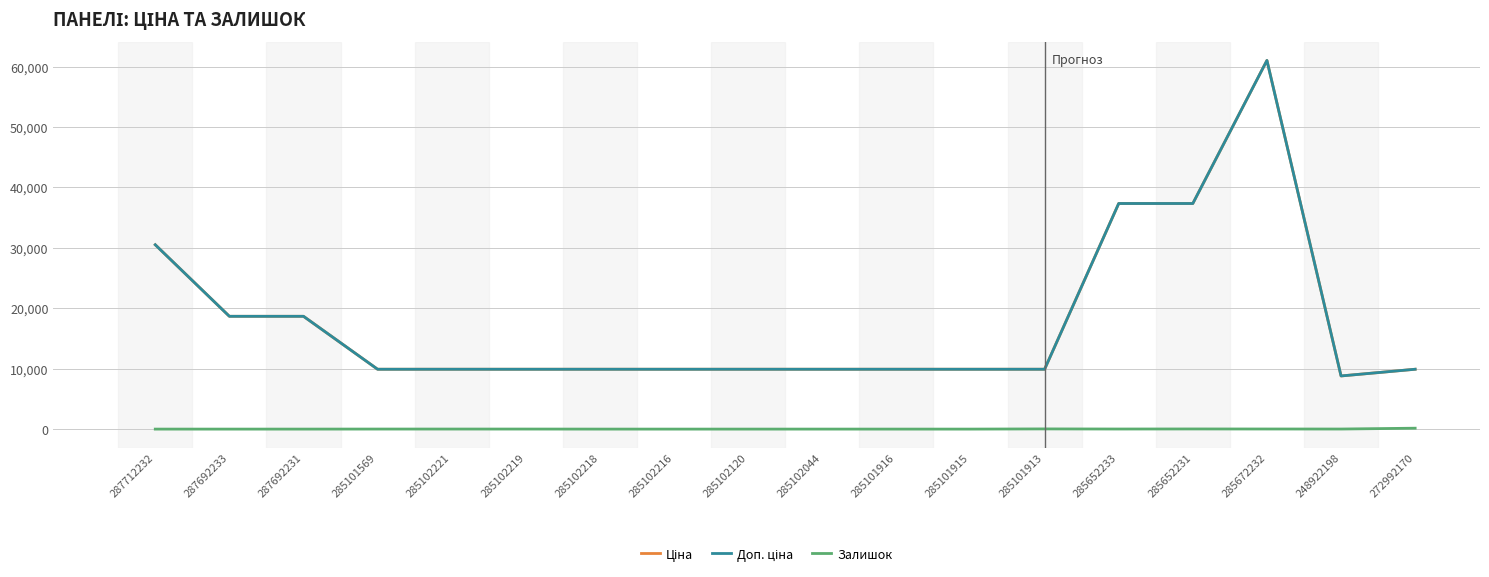

What is the sum of all Ціна values?

321357.1